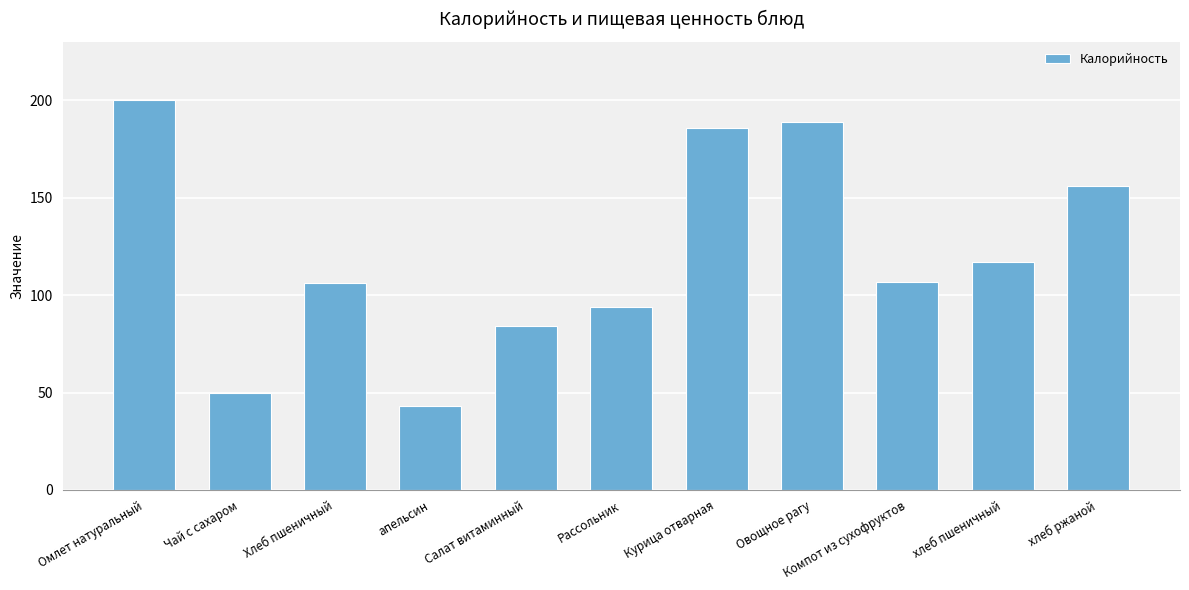

What is the value of the 10th bar from the left?

117